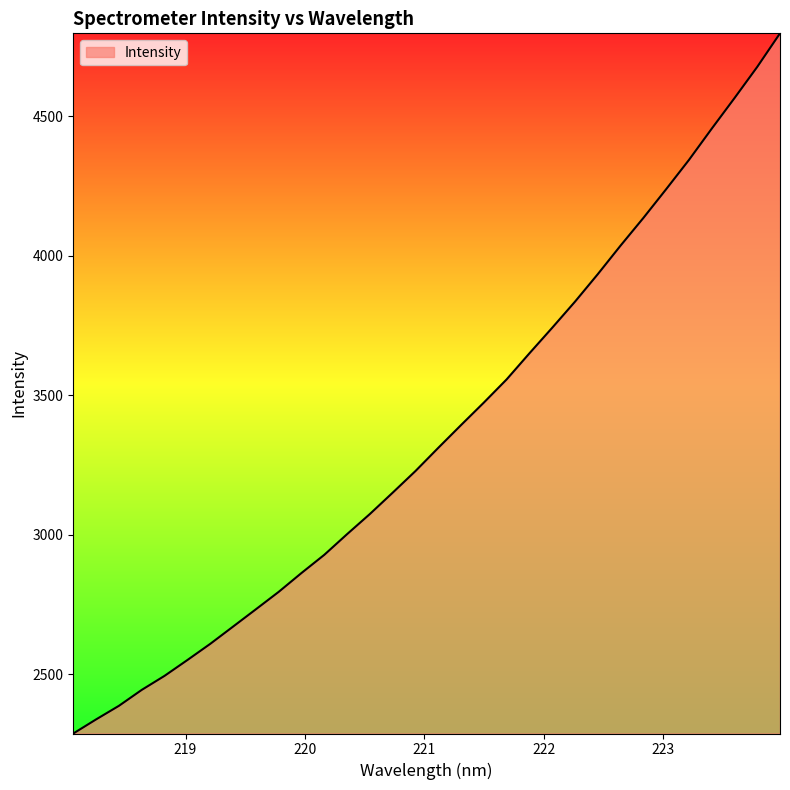

What is the difference between the maximum and minimum values?

2508.6